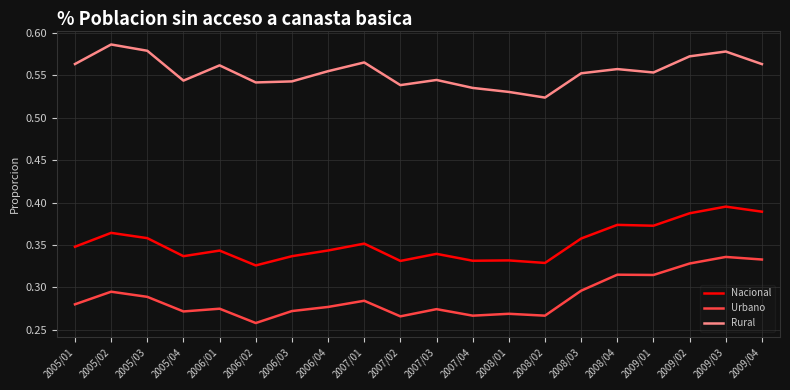

Which label corresponds to the smallest value in the chart?

2006/02